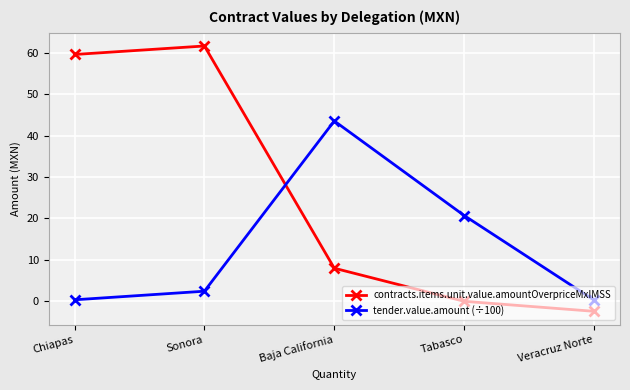

At which label is tender.value.amount (÷100) closest to 21?

Tabasco